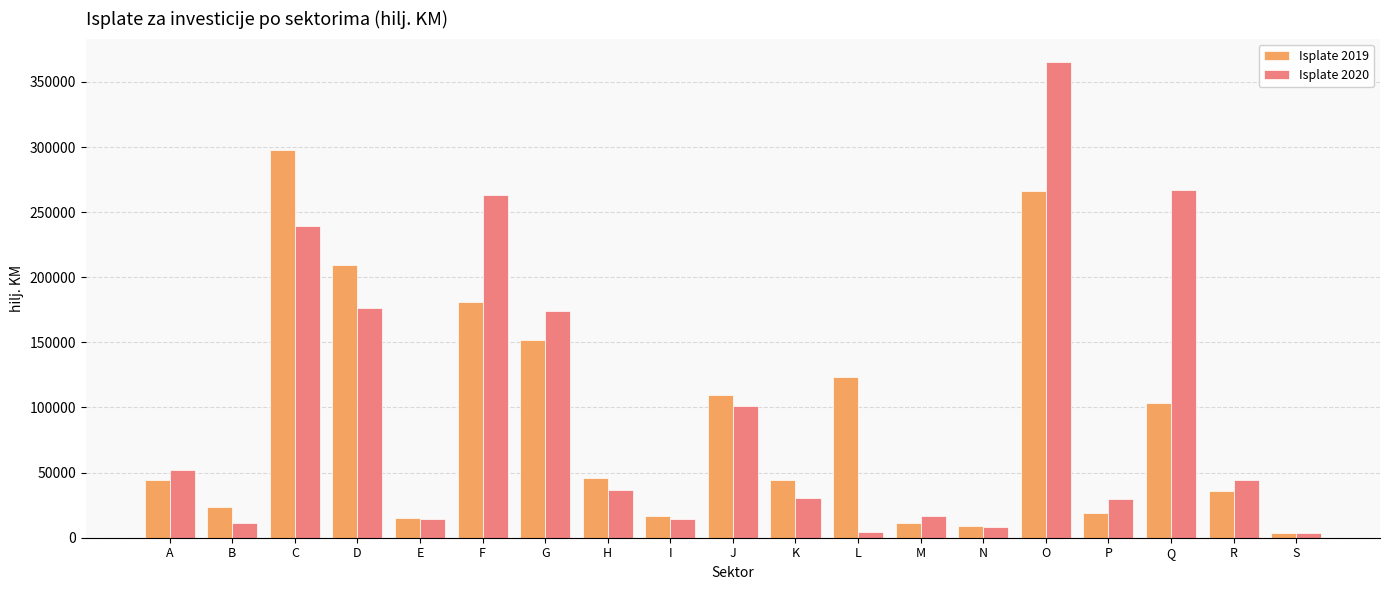

Rank the series by their maximum value, from highest to lowest.

Isplate 2020, Isplate 2019